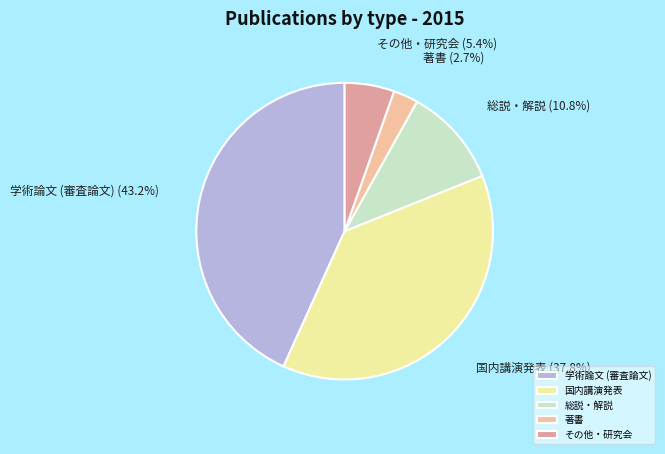

To the nearest percent, what is the difference between the largest and smallest slice percentages?

41%